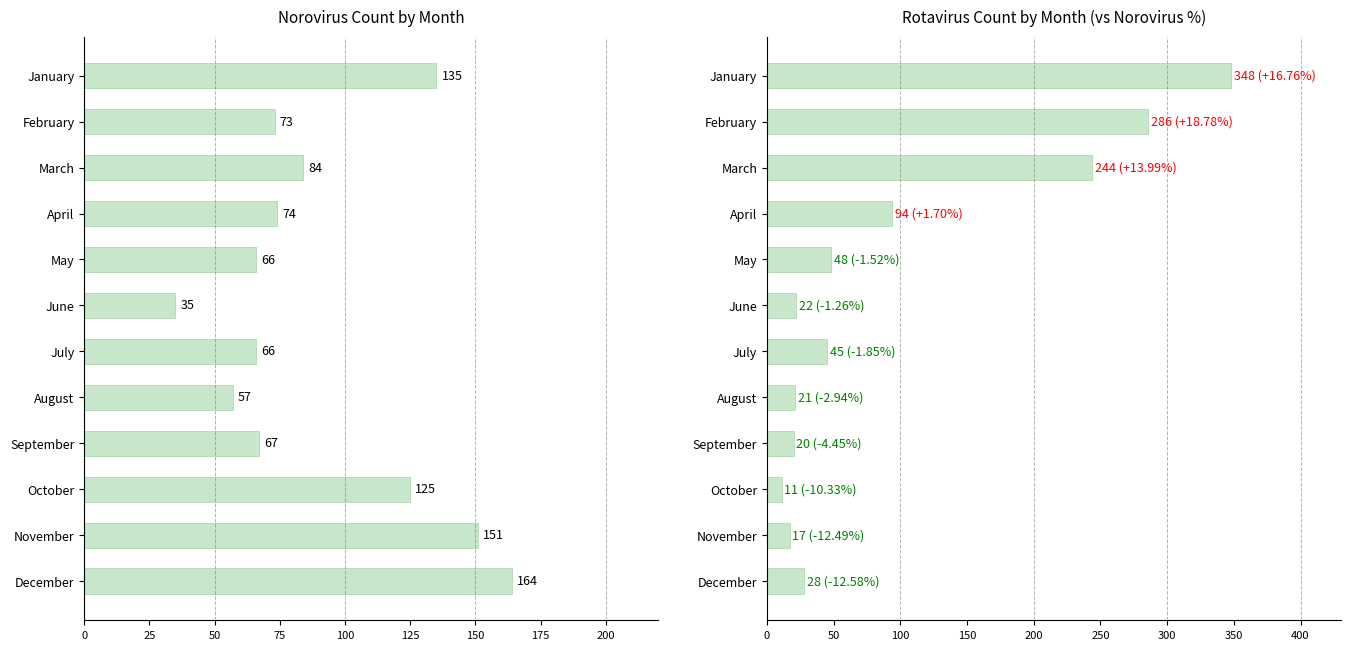

Is it true that Rotavirus equals 94 at April?

True